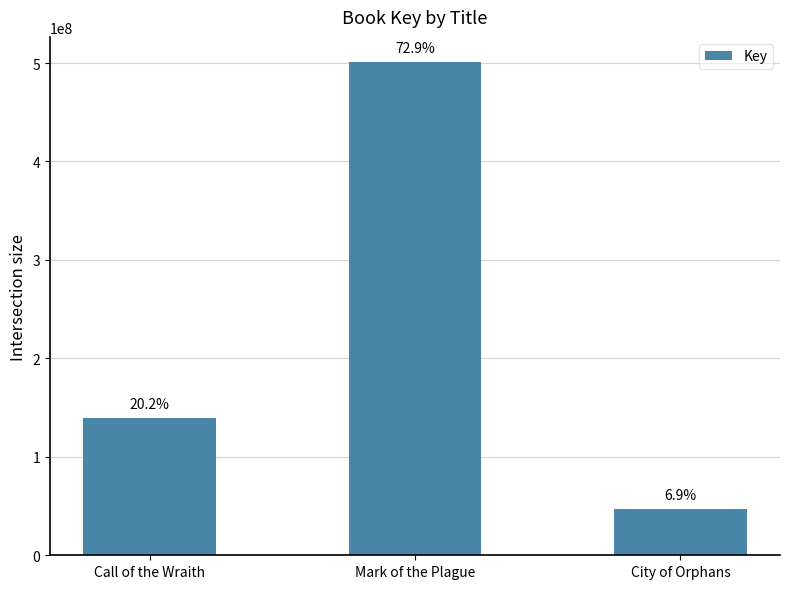

Are the bars horizontal?

No